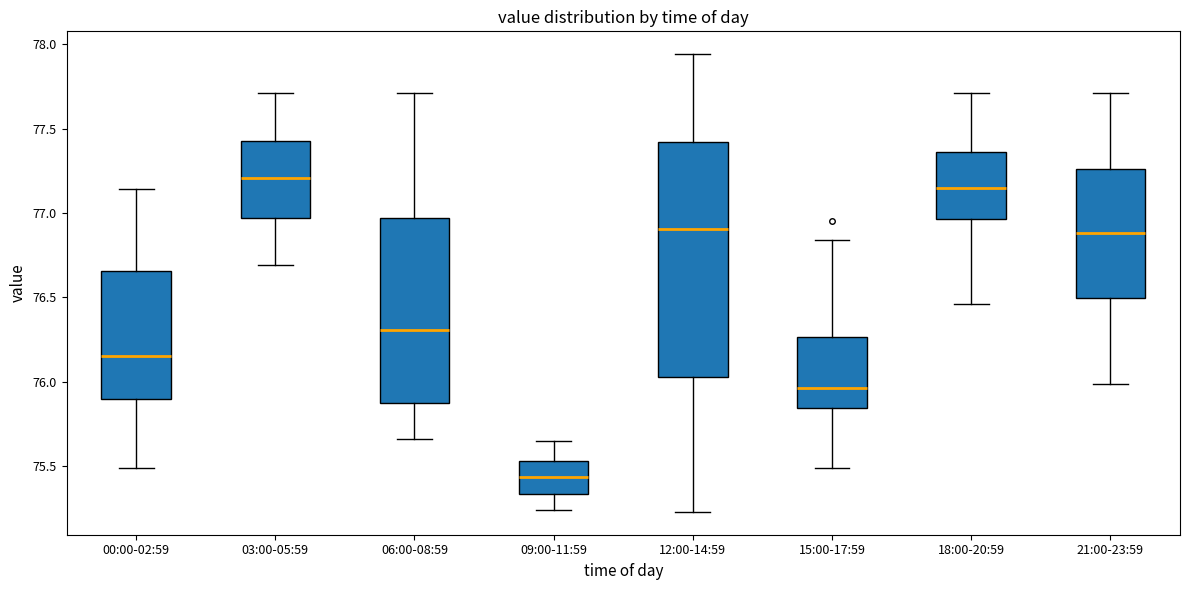

Where is the lower edge of the box for 03:00-05:59 on the y-axis? The values are not printed on the chart, so give them approximately, as read against the axis.

76.95